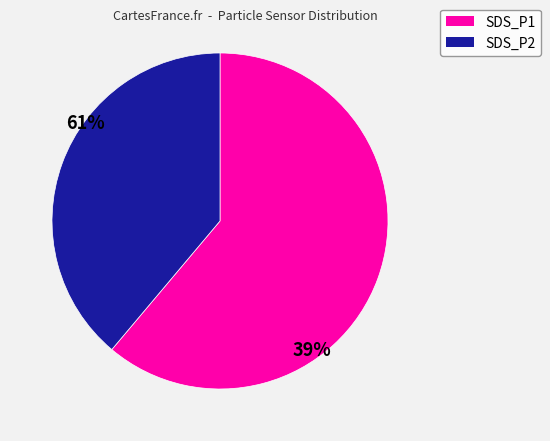

Is there any slice that represents more than half of the pie?

Yes